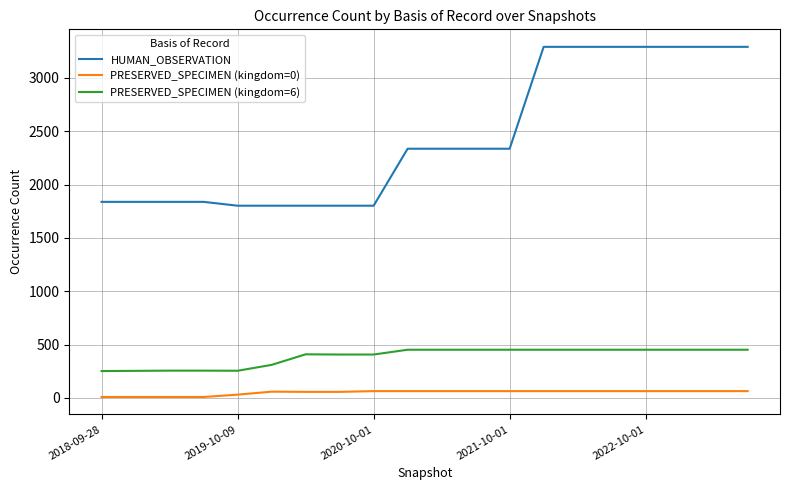

True or false: HUMAN_OBSERVATION and PRESERVED_SPECIMEN (kingdom=6) intersect in this chart.

False